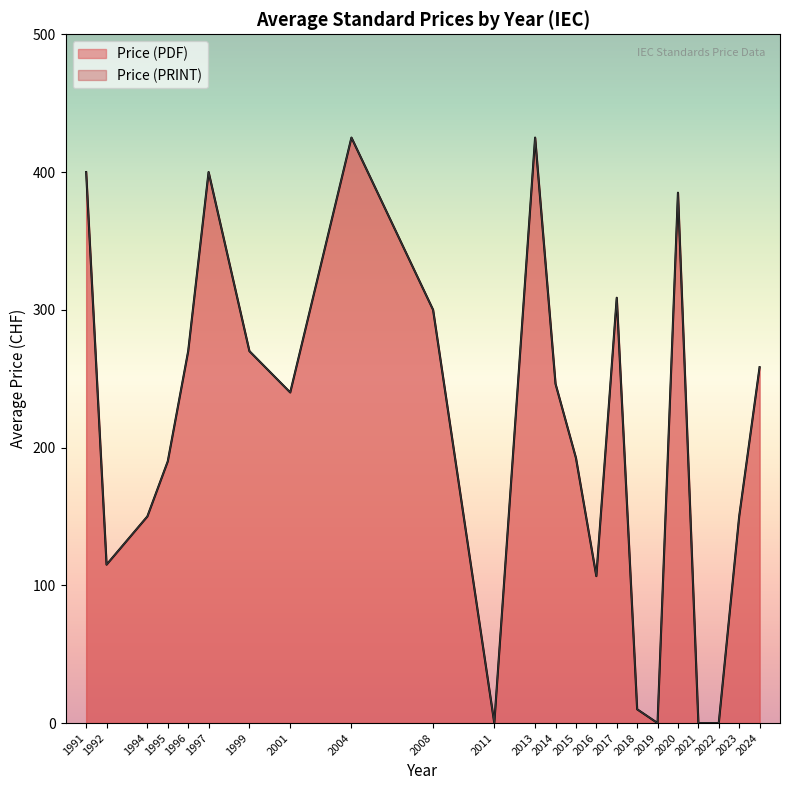

Does the chart display data point markers on the line(s)?

No